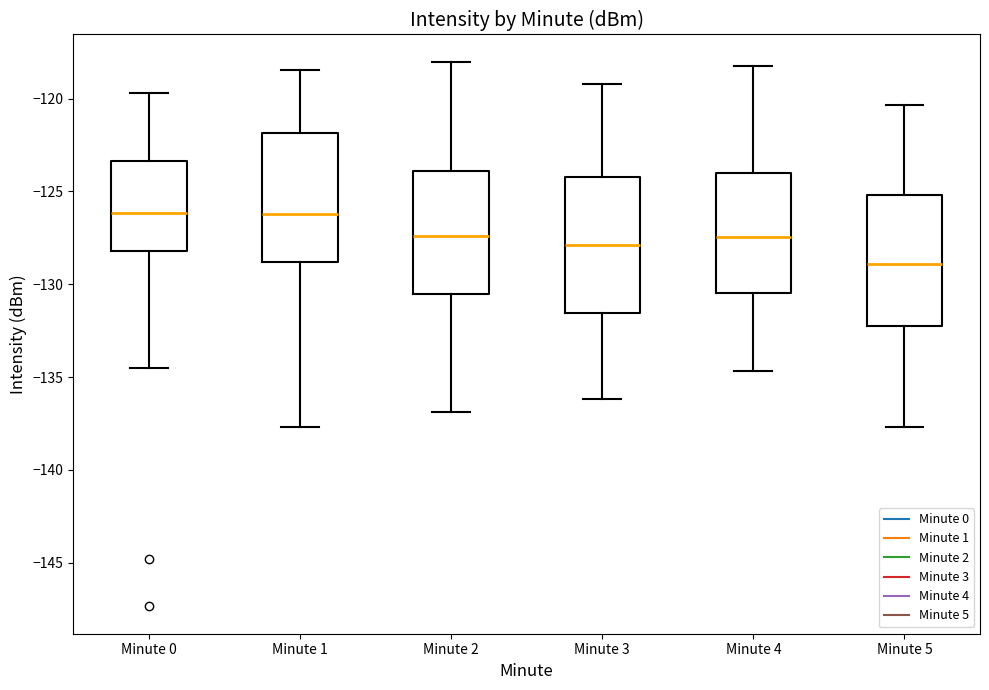

Reading left to right, transcribe this box plot: for each box, give where its median line is, the range the box spans, and where its two whiskers end, as read against the y-axis. The values are not printed on the chart, so give them approximately, as read against the axis.

Minute 0: median -126.0, box -128.0 to -123.5, whiskers -134.5 to -119.5
Minute 1: median -126.0, box -129.0 to -122.0, whiskers -137.5 to -118.5
Minute 2: median -127.5, box -130.5 to -124.0, whiskers -137.0 to -118.0
Minute 3: median -128.0, box -131.5 to -124.0, whiskers -136.0 to -119.0
Minute 4: median -127.5, box -130.5 to -124.0, whiskers -134.5 to -118.0
Minute 5: median -129.0, box -132.5 to -125.0, whiskers -137.5 to -120.5